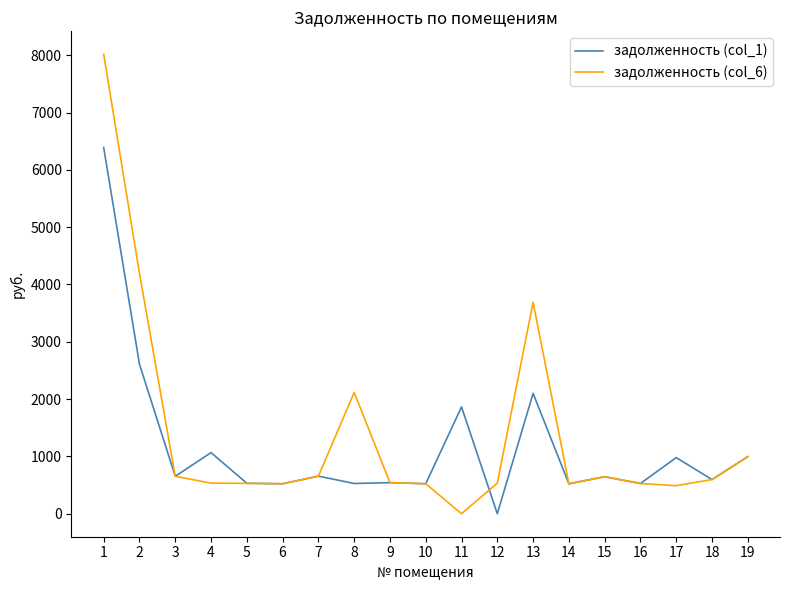

Read the задолженность (col_1) value at 3.

653.8